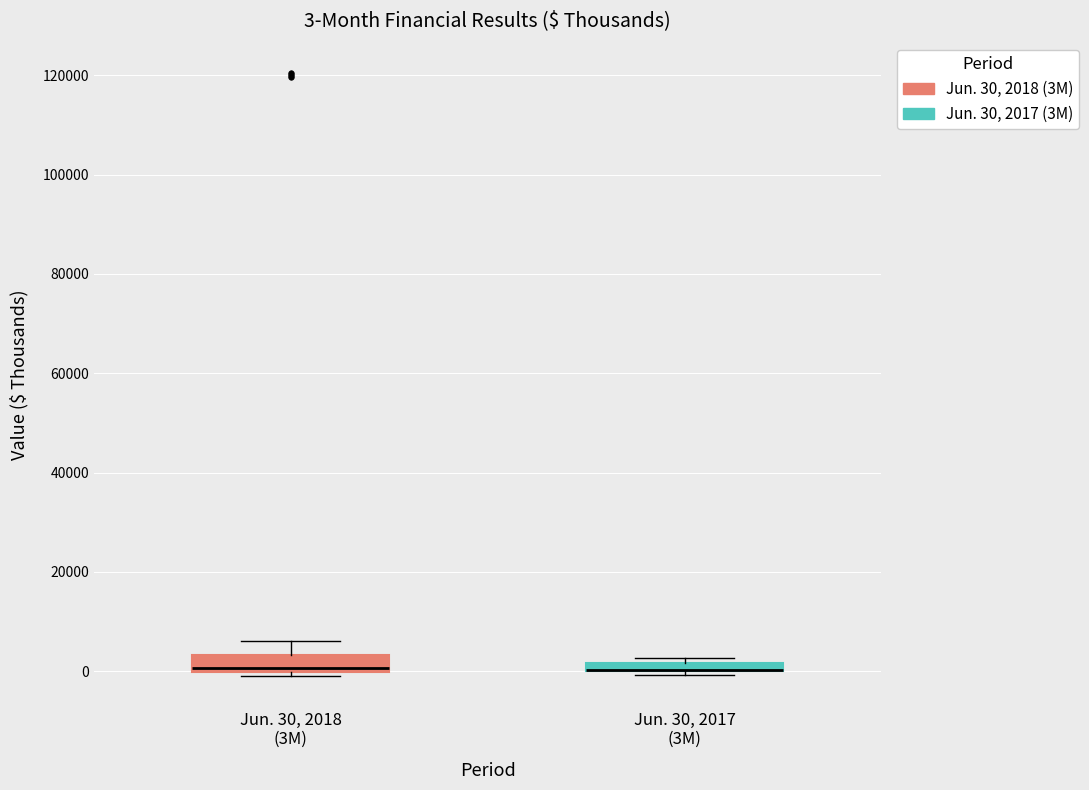

Which box is the tallest, from its lower edge to its upper edge?

Jun. 30, 2018 (3M)